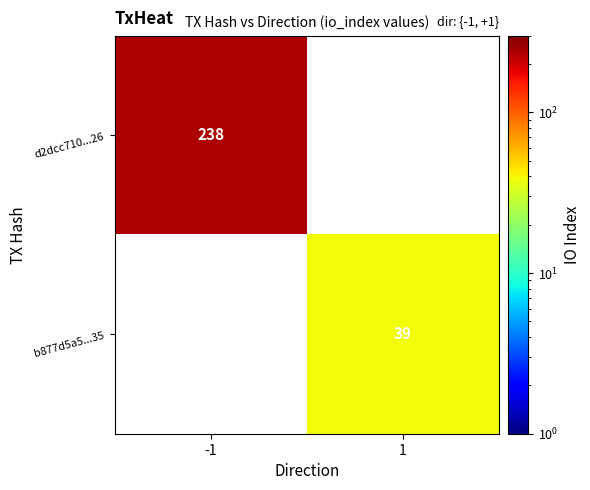

True or false: d2dcc710...26 has a value of 138 at -1.

False